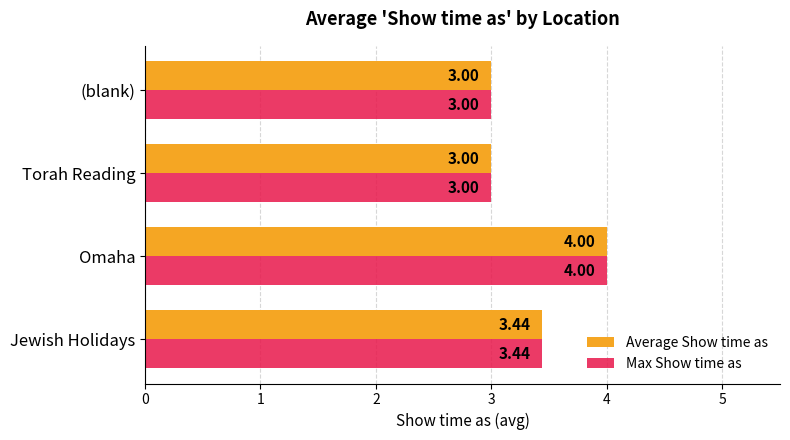

What is the total value across all series at Torah Reading?

6.0